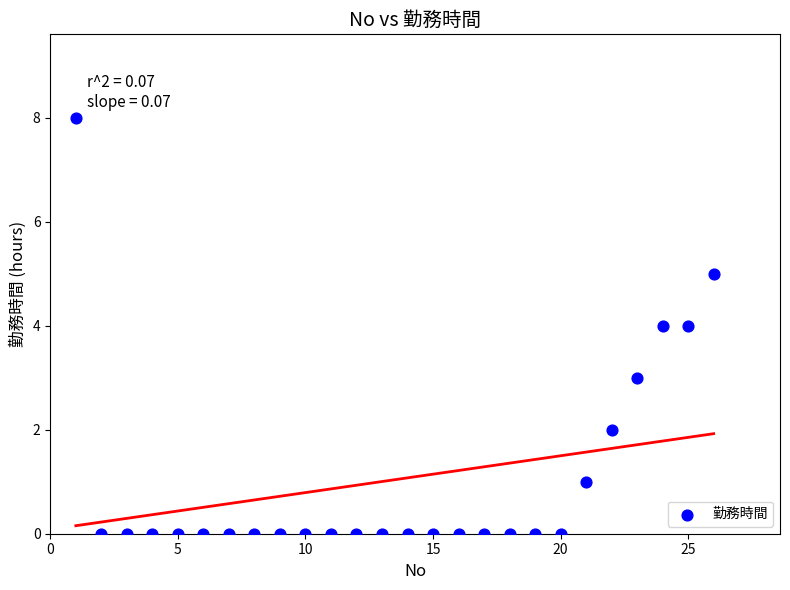

What is the range of X values (max minus min)?

25